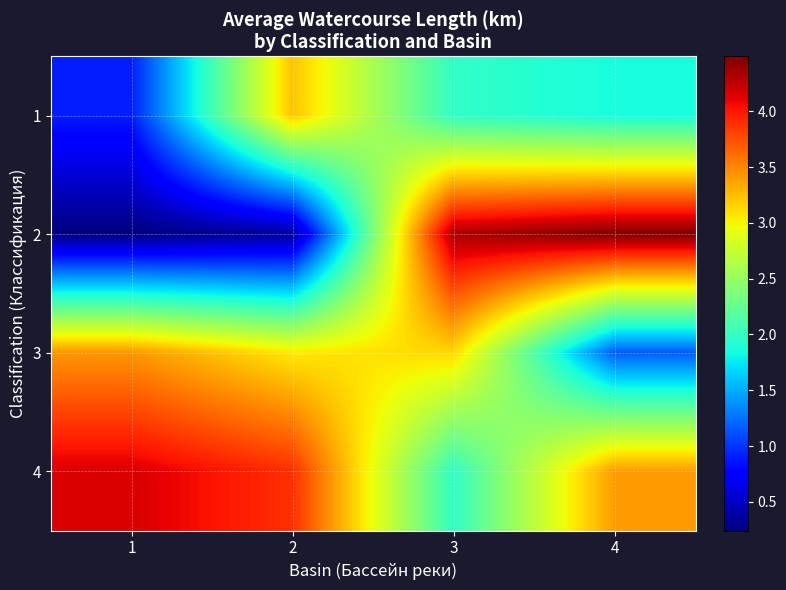

List the series in order of their overall mean, lowest first.

1, 2, 3, 4